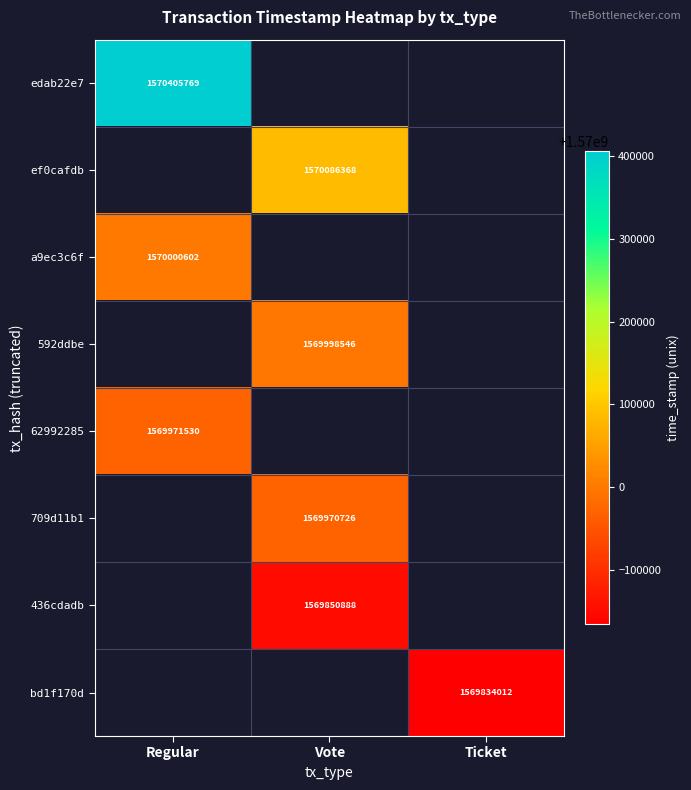

What is the spread (max minus min) of values at Regular?

434239.0